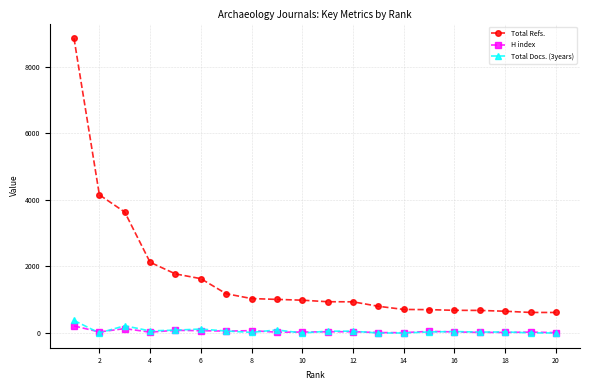

What is the value of the Total Docs. (3years) point at the 15th from the left?

31